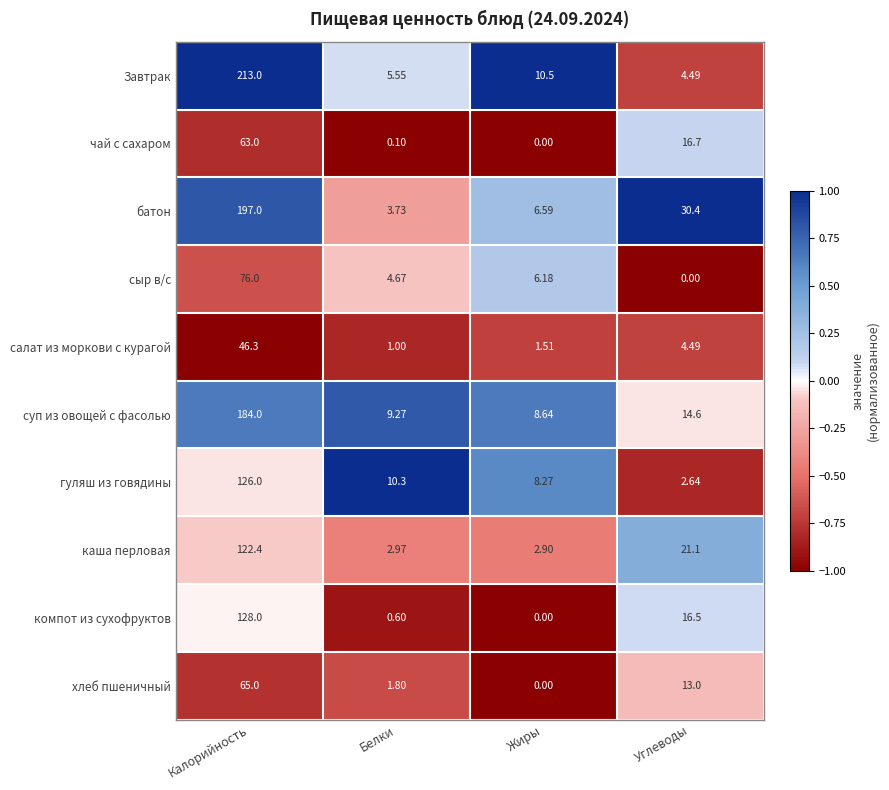

Which series has the widest spread of values?

Завтрак